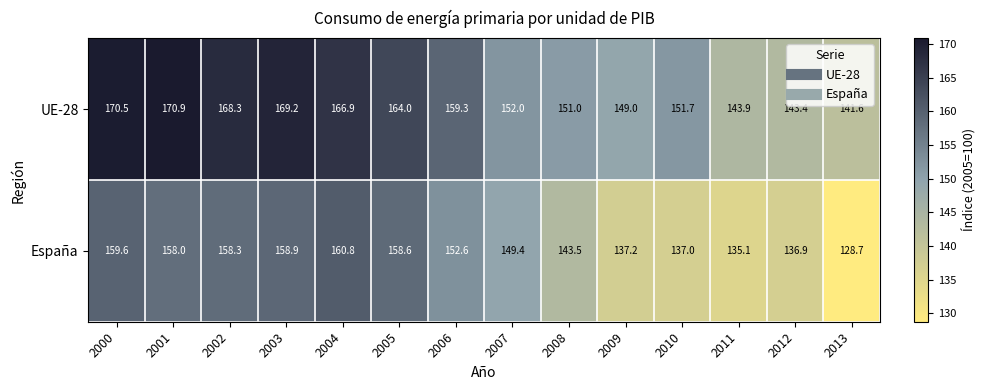

What is the difference between the maximum and second lowest values in the España series?

25.7